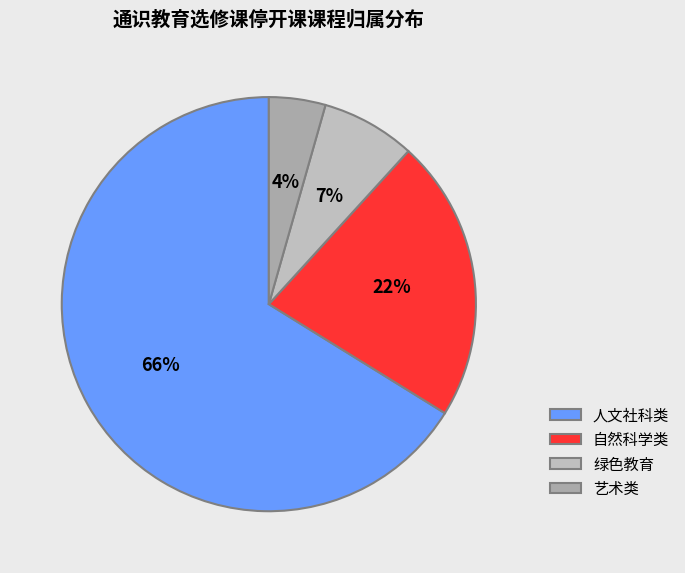

Combined, what portion of the pie is 自然科学类 and 绿色教育?

29.4%